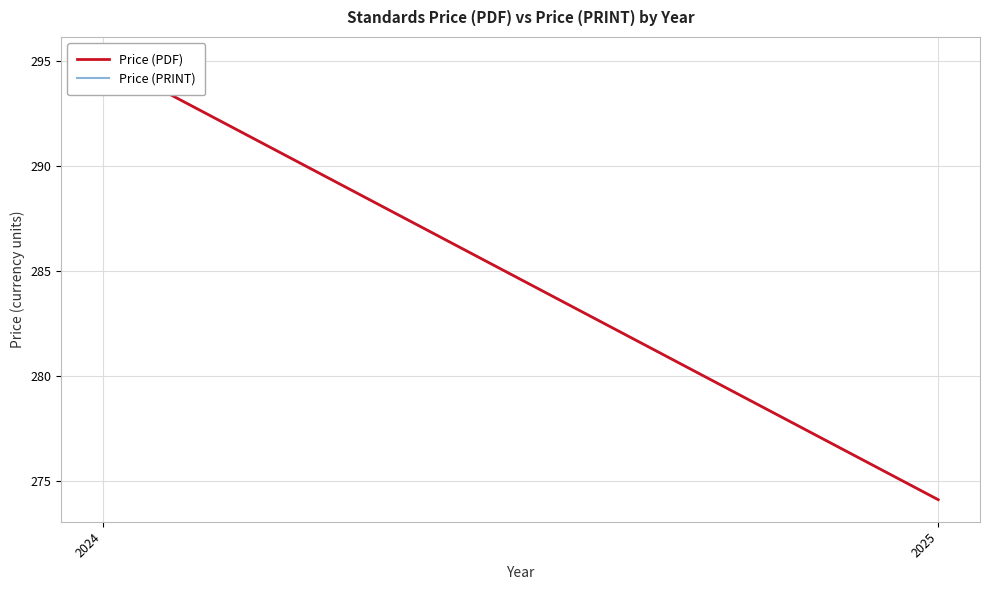

Read the Price (PDF) value at 2024.

295.1